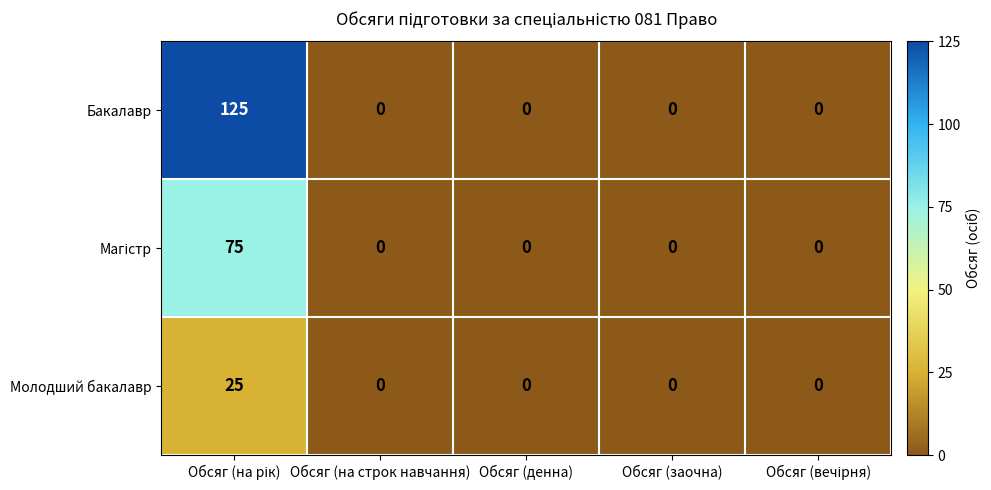

The value of Бакалавр at Обсяг (заочна) is -83. True or false?

False